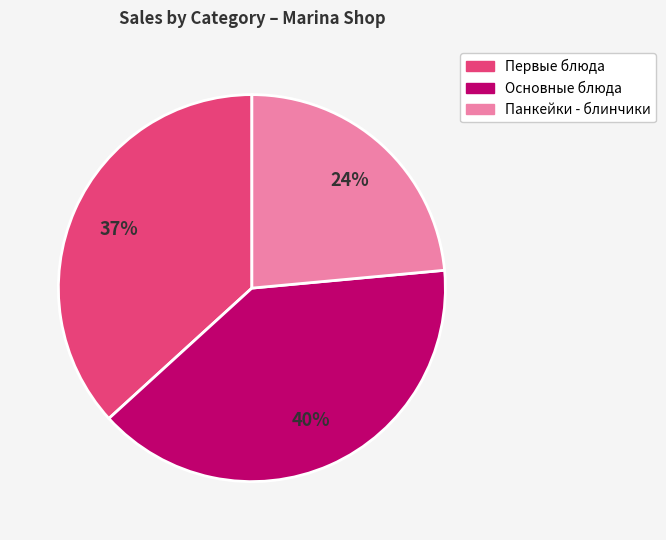

Does any single category account for the majority?

No